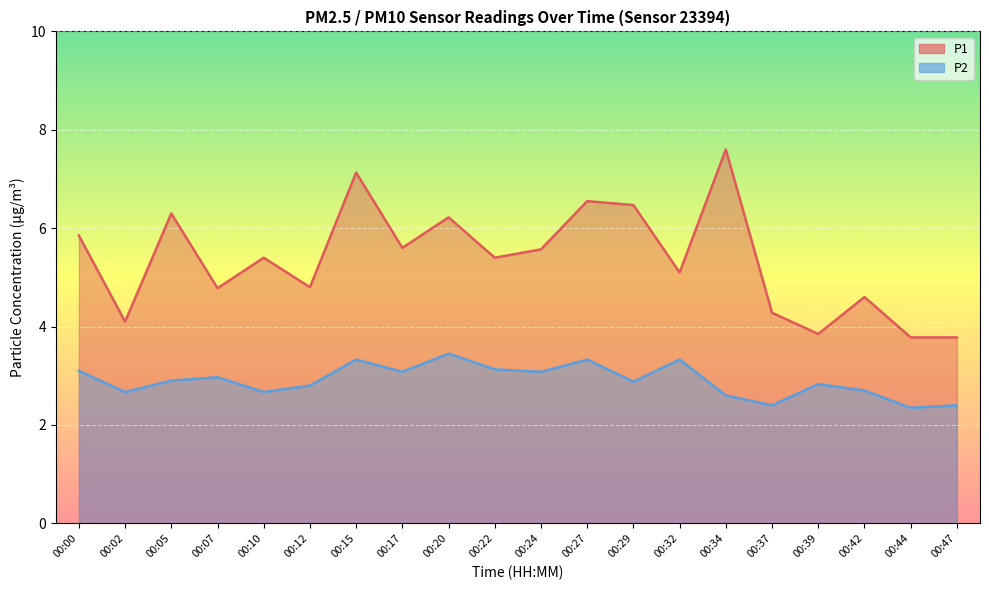

Reading left to right, what are all the values shown in this chart?

P1: 00:00=5.8	00:02=4.1	00:05=6.3	00:07=4.8	00:10=5.4	00:12=4.8	00:15=7.1	00:17=5.6	00:20=6.2	00:22=5.4	00:24=5.6	00:27=6.5	00:29=6.5	00:32=5.1	00:34=7.6	00:37=4.3	00:39=3.9	00:42=4.6	00:44=3.8	00:47=3.8
P2: 00:00=3.1	00:02=2.7	00:05=2.9	00:07=3.0	00:10=2.7	00:12=2.8	00:15=3.3	00:17=3.1	00:20=3.5	00:22=3.1	00:24=3.1	00:27=3.3	00:29=2.9	00:32=3.3	00:34=2.6	00:37=2.4	00:39=2.8	00:42=2.7	00:44=2.4	00:47=2.4